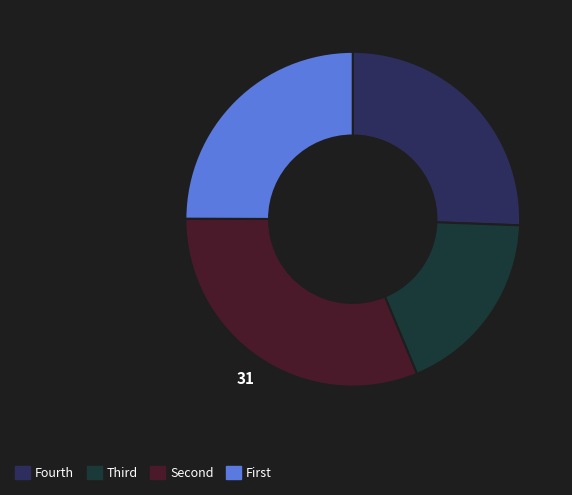

Does any single category account for the majority?

No